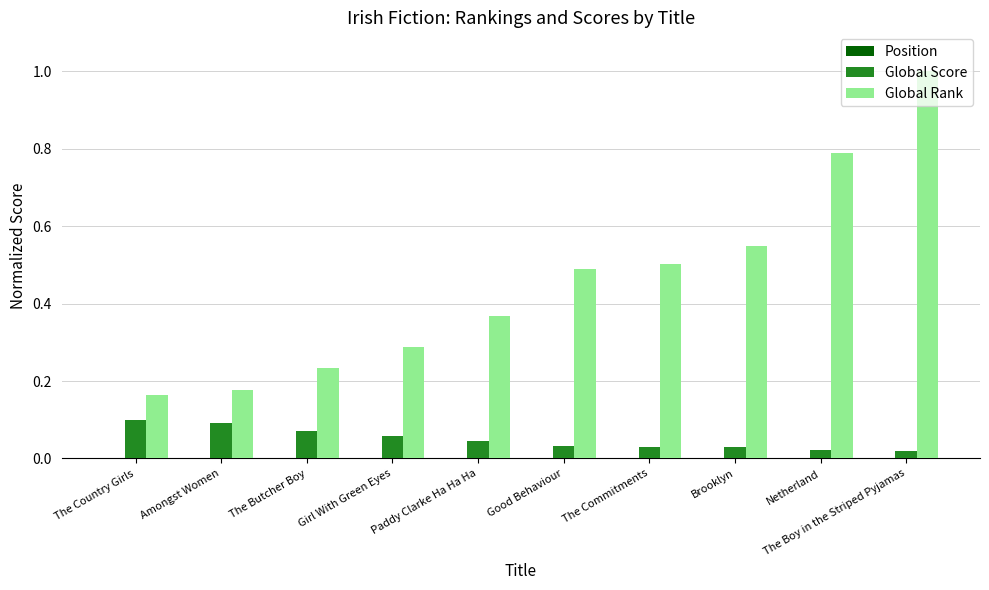

At which category is the sum across all series the highest?

The Boy in the Striped Pyjamas